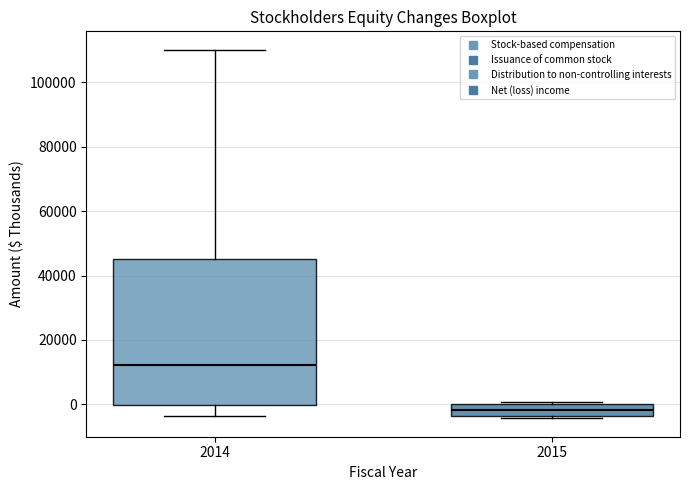

Which box is the tallest, from its lower edge to its upper edge?

2014